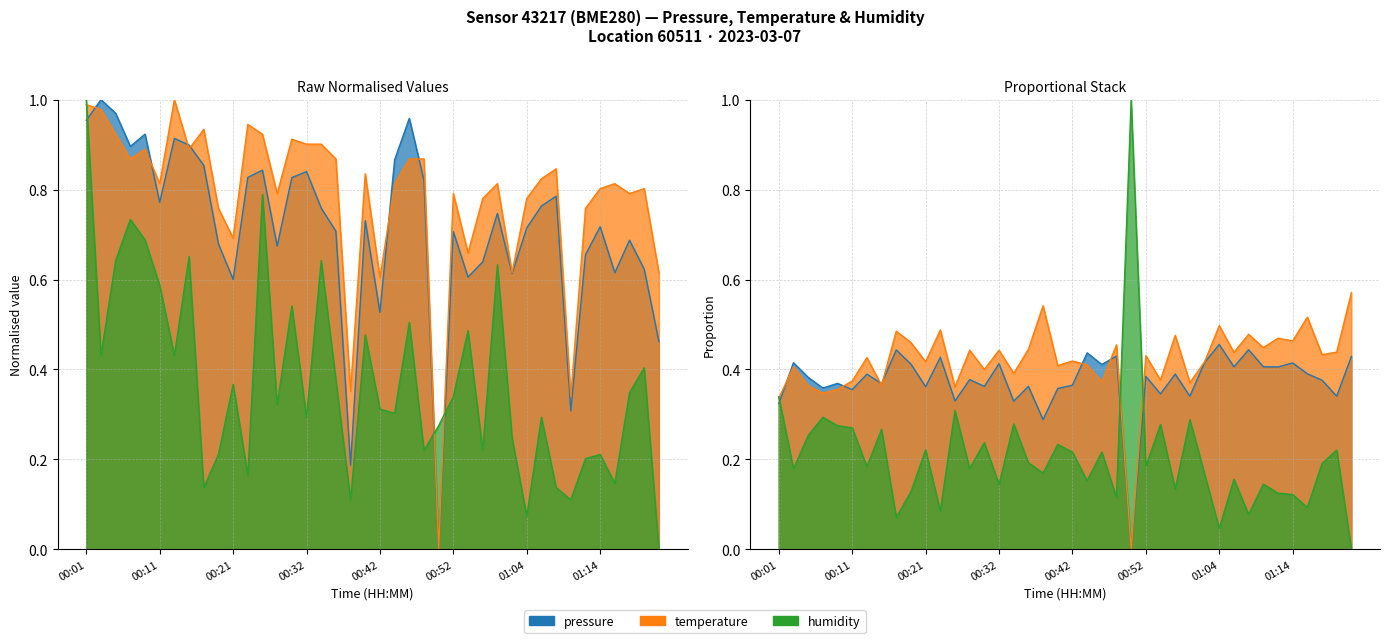

How many lines are shown in the chart?

3